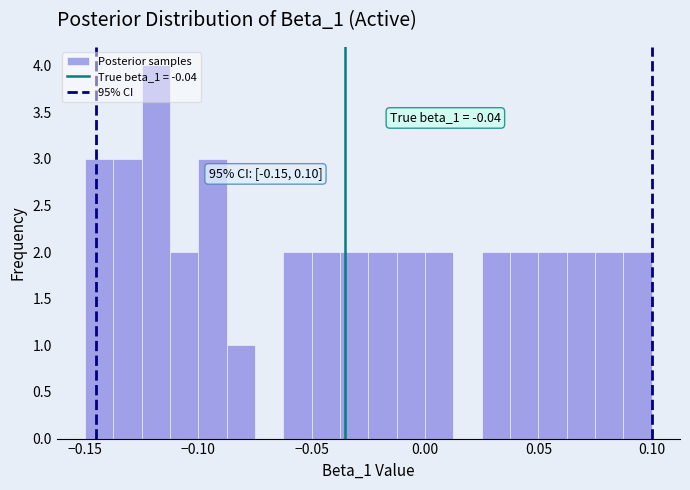

Around what value on the x-axis is the tallest bar? Give the approximate position of its centre, as read against the axis.

-0.120